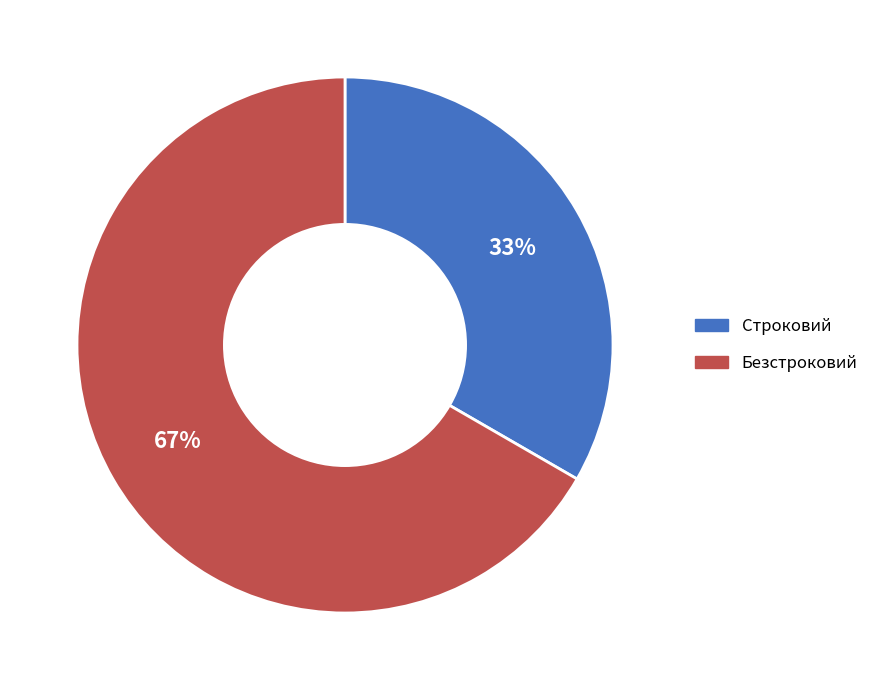

Is the sum of Строковий and Безстроковий greater than half?

Yes